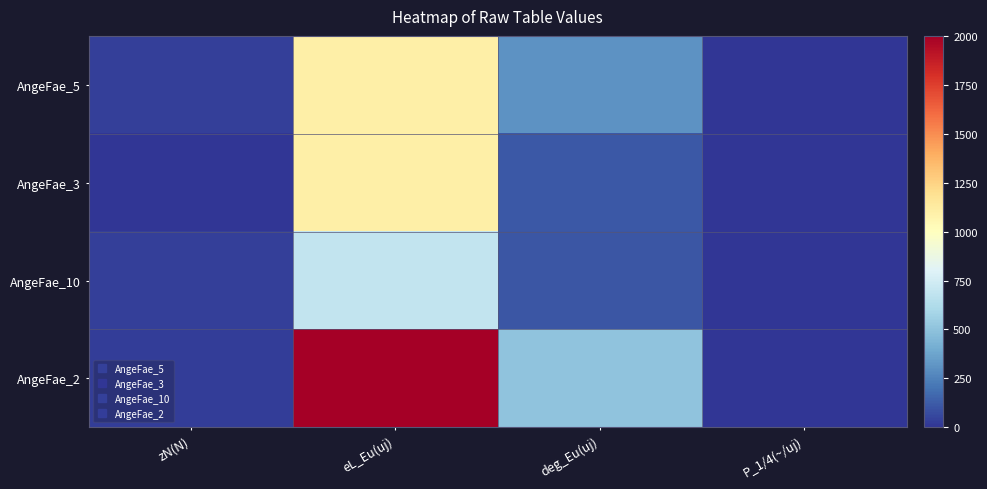

What is the maximum value shown in the chart?

2000.0